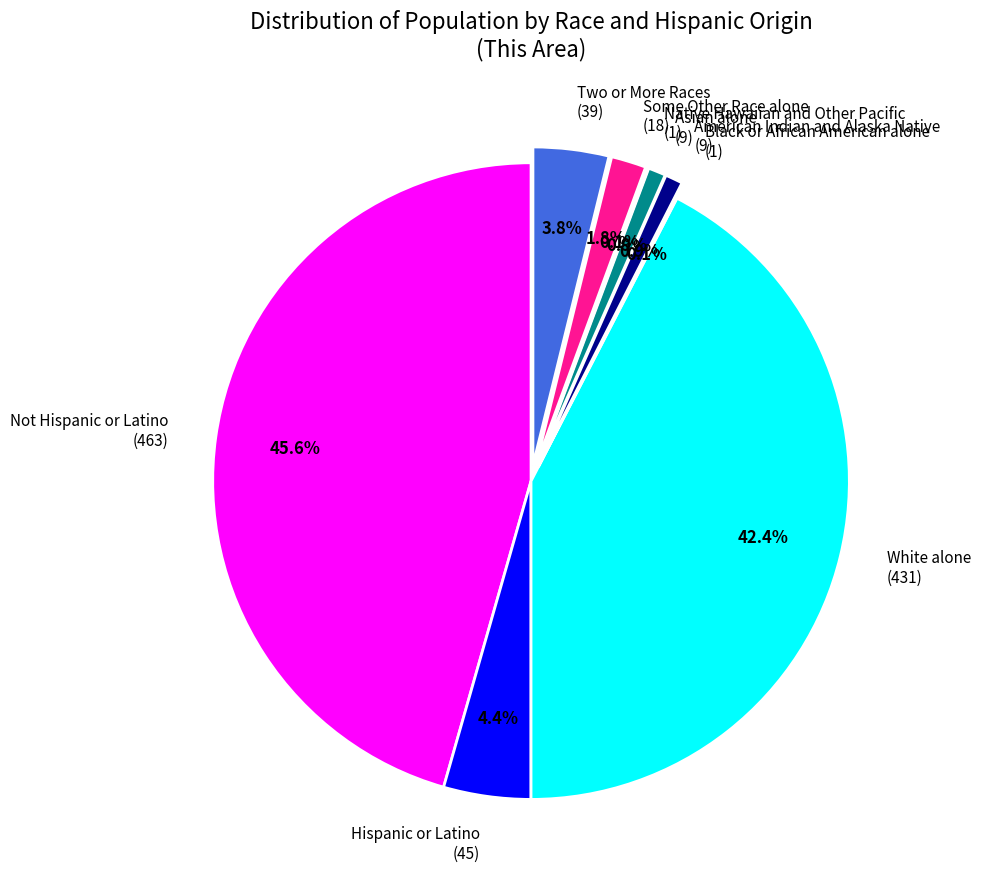

True or false: Not Hispanic or Latino accounts for 52% of the total.

False